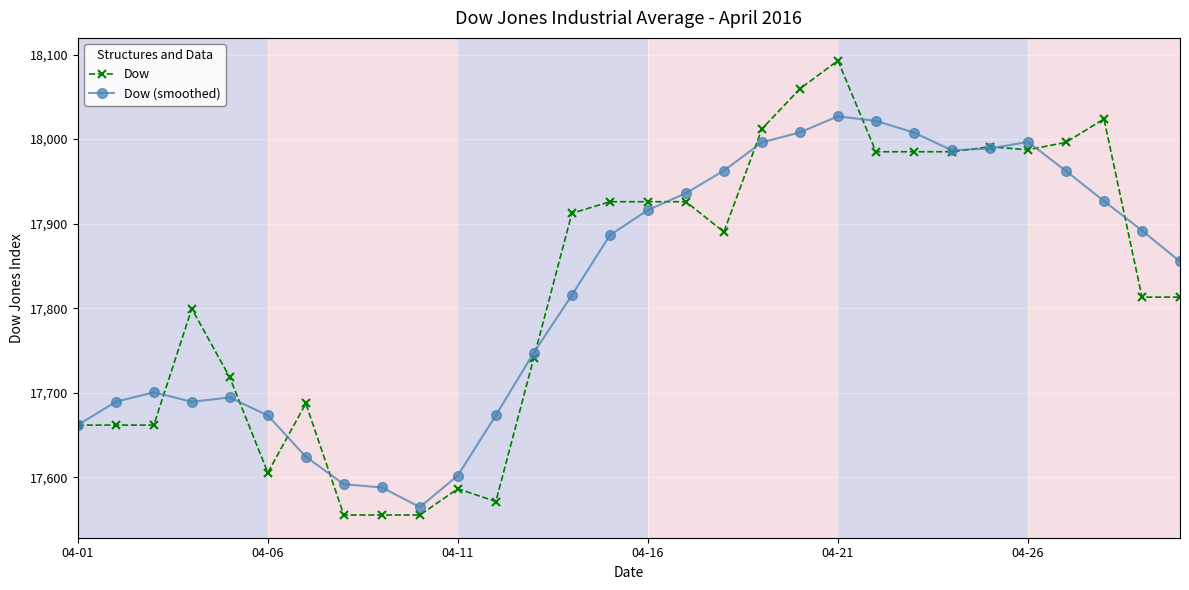

How many lines are shown in the chart?

2